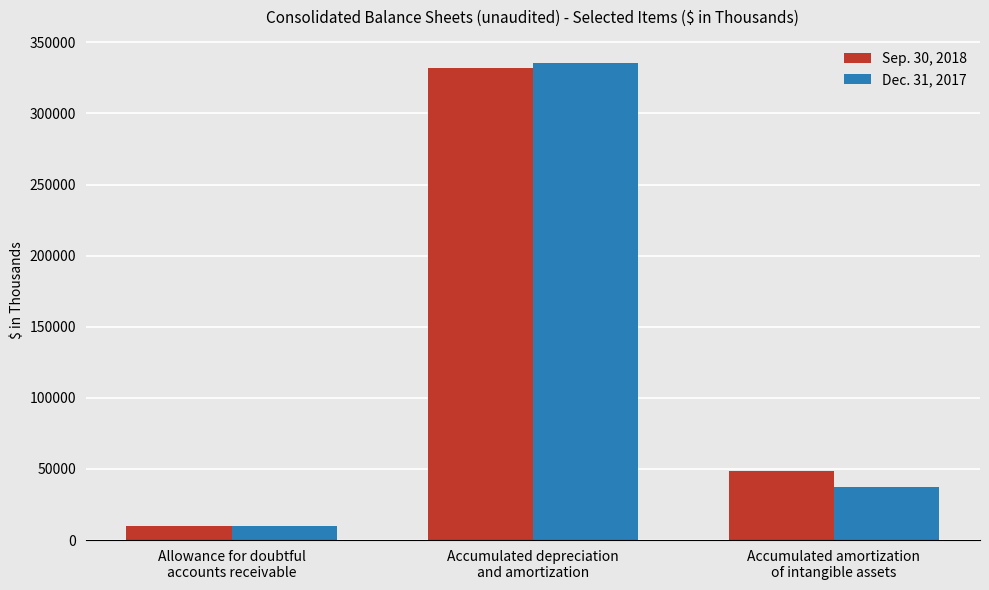

At which category is the sum across all series the highest?

Accumulated depreciation
and amortization